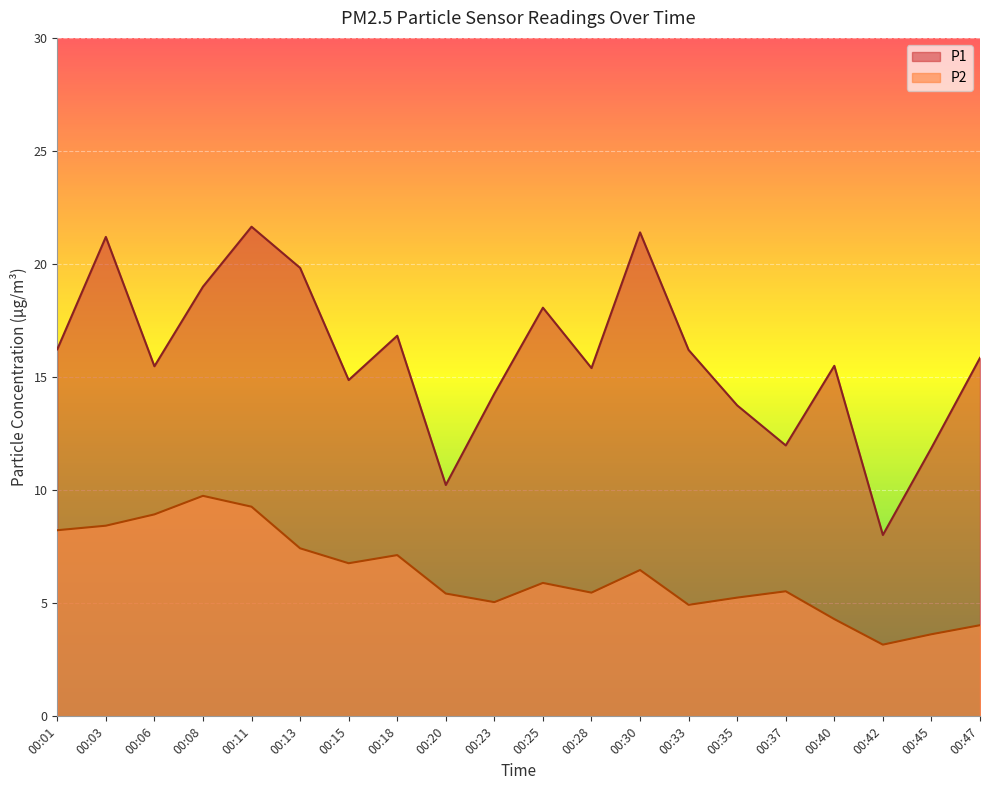

How many lines are shown in the chart?

2